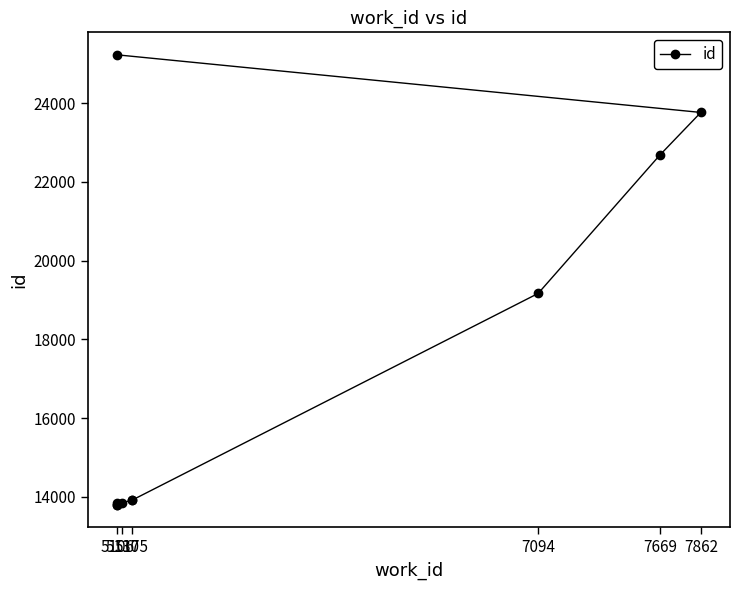

True or false: the data shows 18800 at 5175.

False